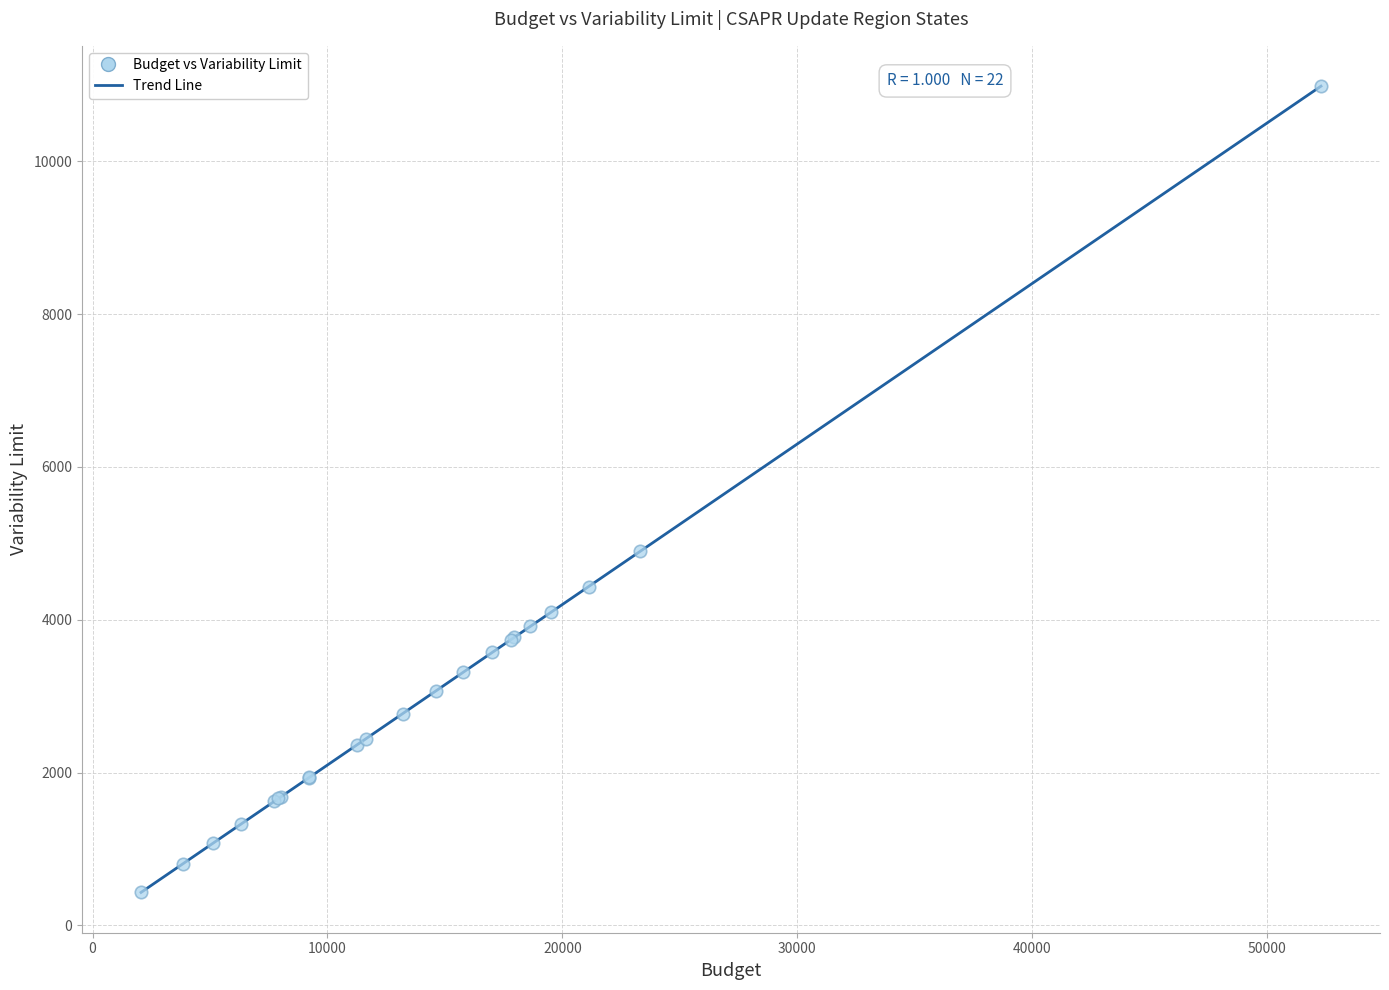

What Y value in the scatter plot is closest to 5708?

4894